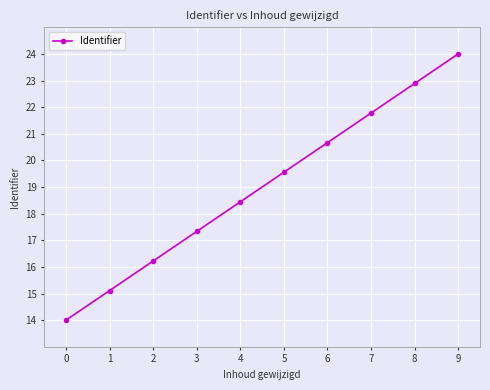

True or false: there are more than 1 points higher than both neighbors.

False